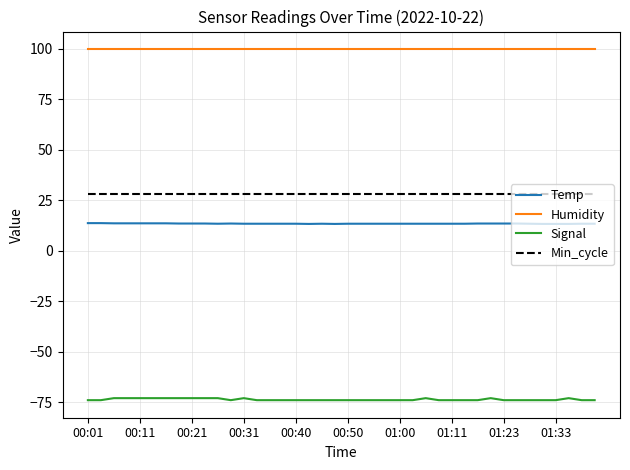

Which series has the widest spread of values?

Signal